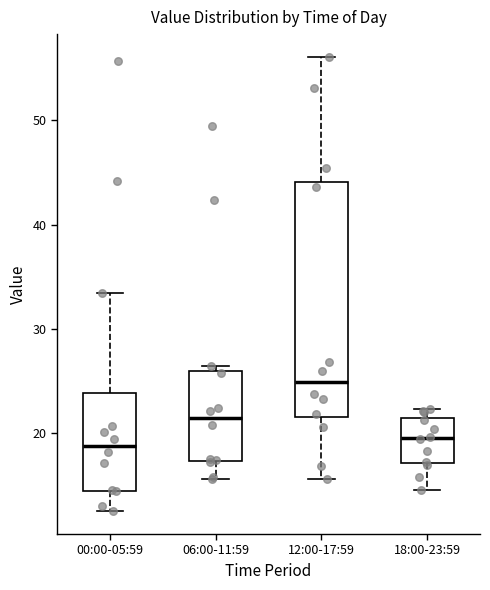

Where does the median line of the box for 18:00-23:59 sit on the y-axis? The values are not printed on the chart, so give them approximately, as read against the axis.

20